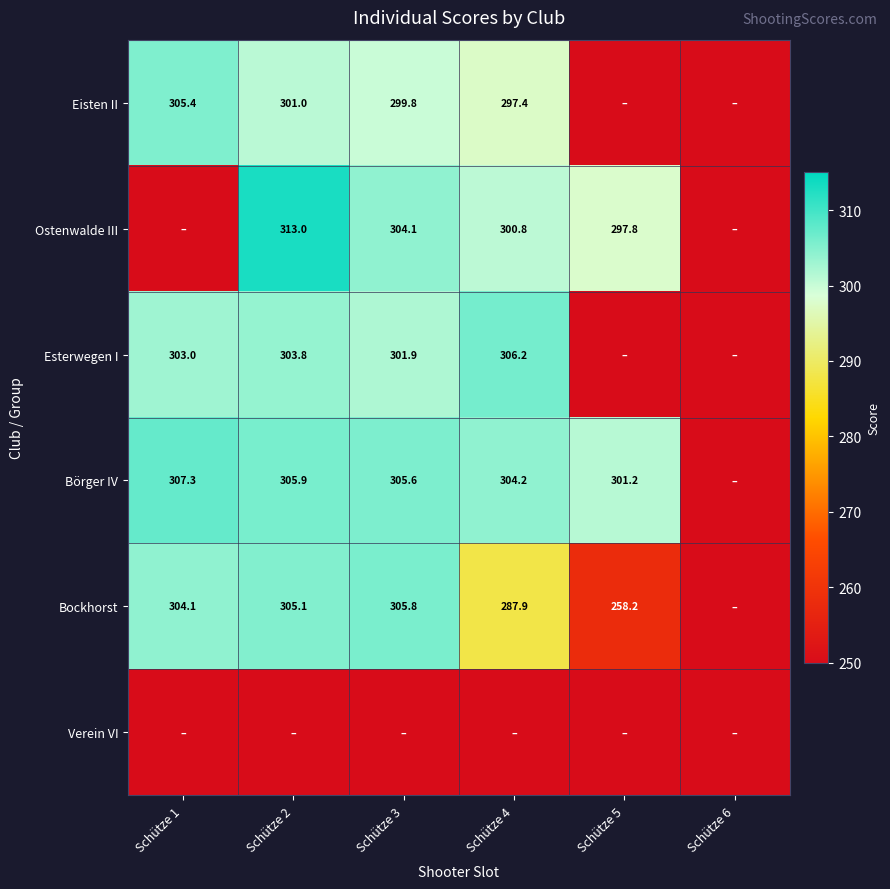

What is the sum of the Bockhorst values at Schütze 5 and Schütze 1?

562.3